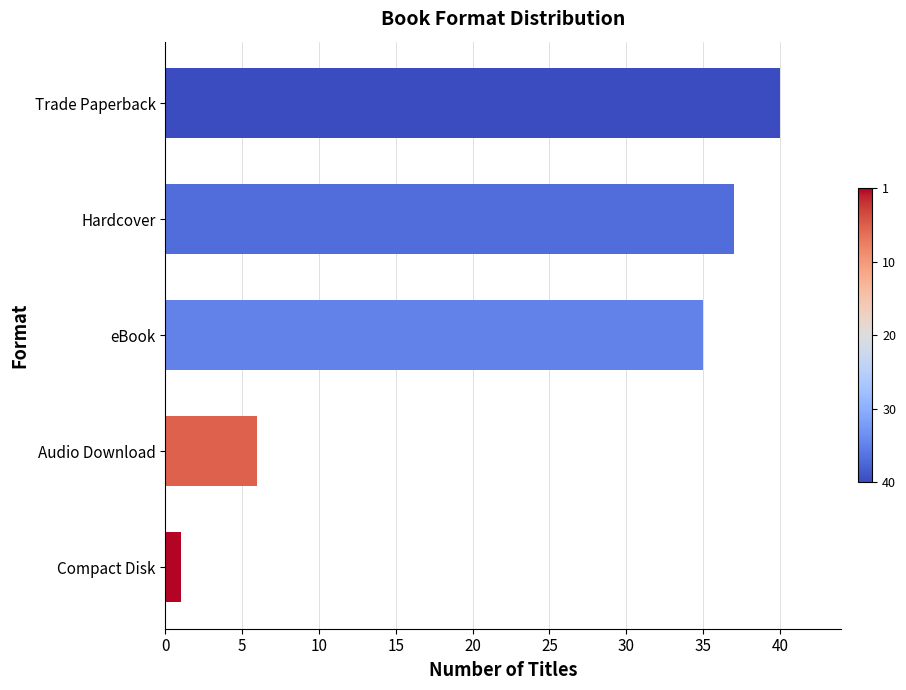

What is the change in value from Trade Paperback to eBook?

-5